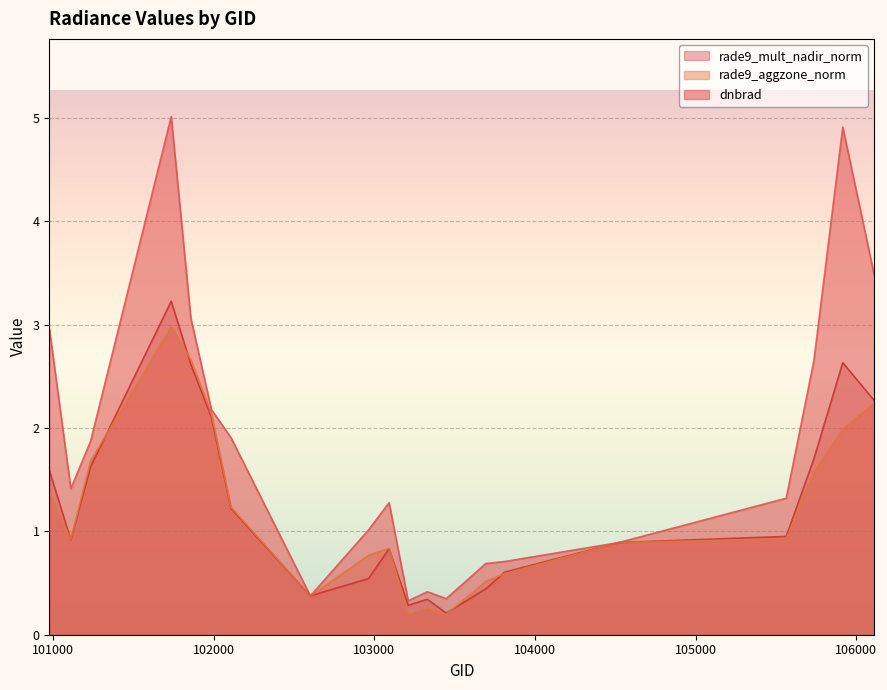

What is the lowest value of the rade9_aggzone_norm series?

0.2